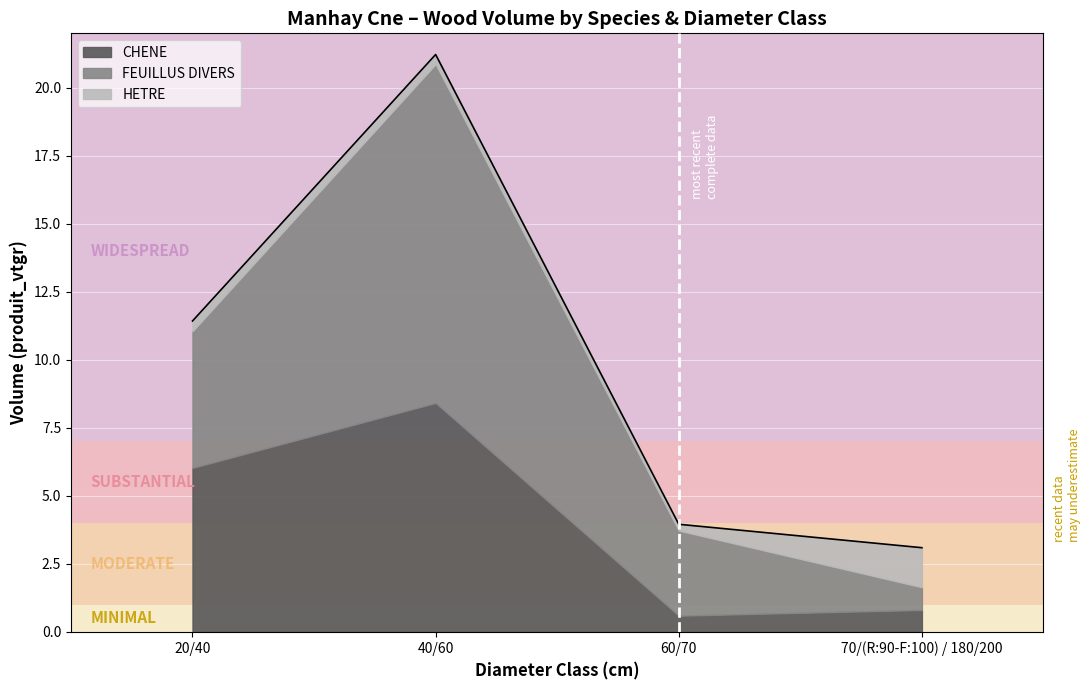

In CHENE, how many points are higher than both neighbors (excluding endpoints)?

1